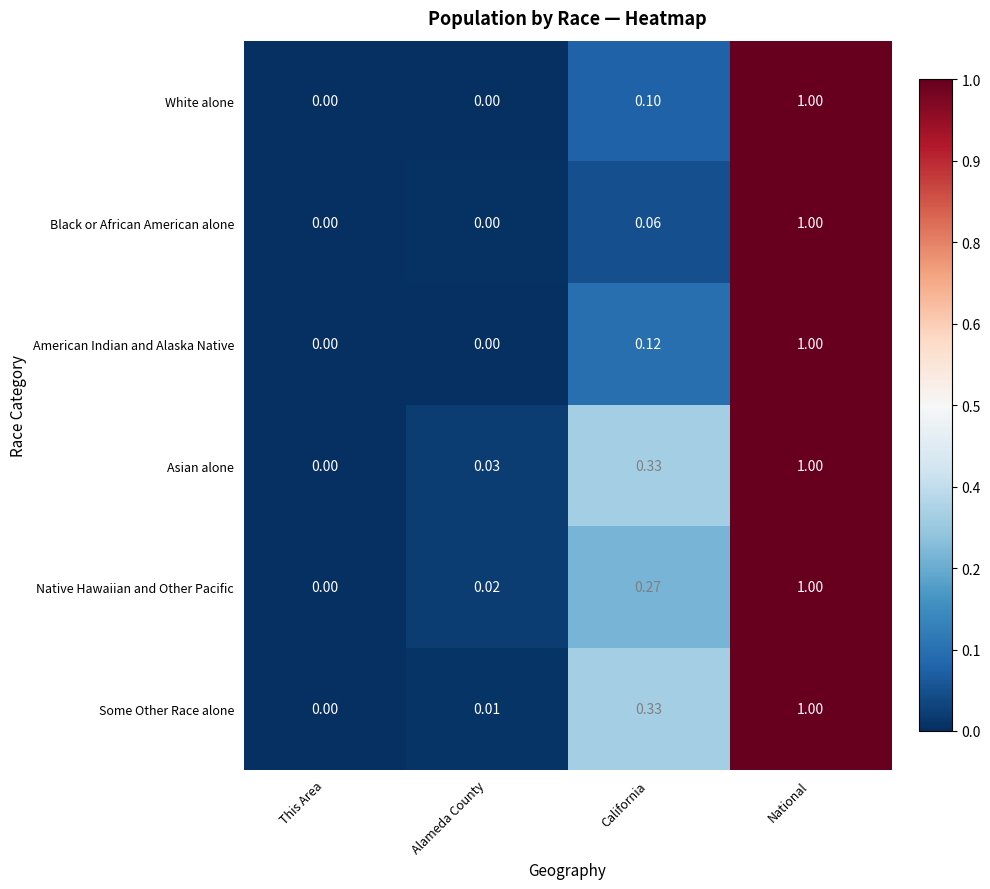

At which category is the sum across all series the highest?

National